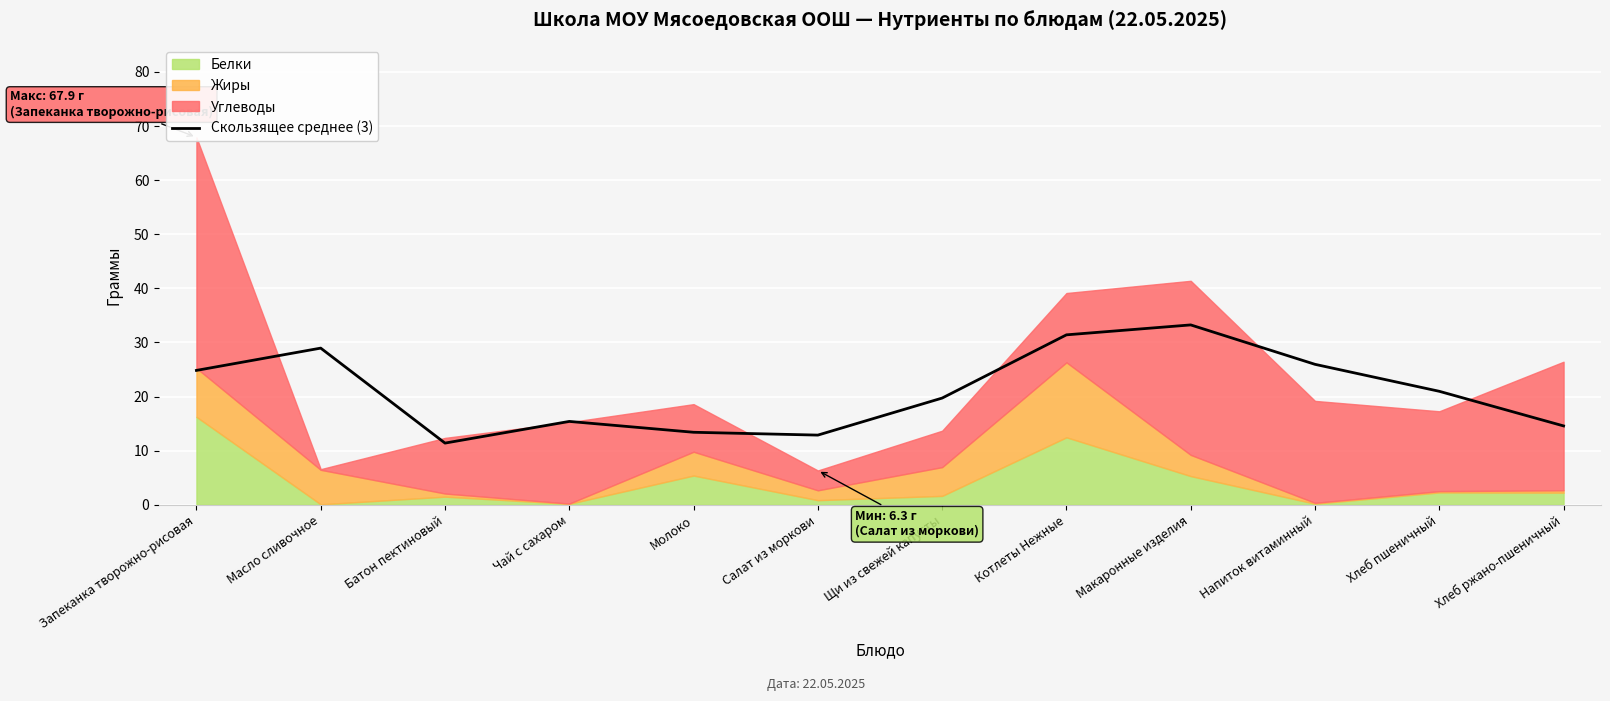

Which label corresponds to the smallest value in the chart?

Батон пектиновый